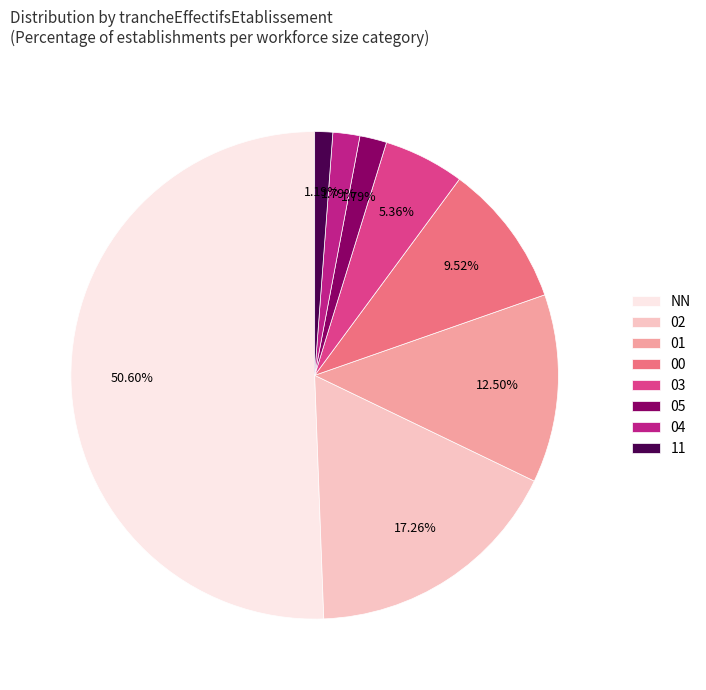

What is the smallest slice in the pie chart?

11